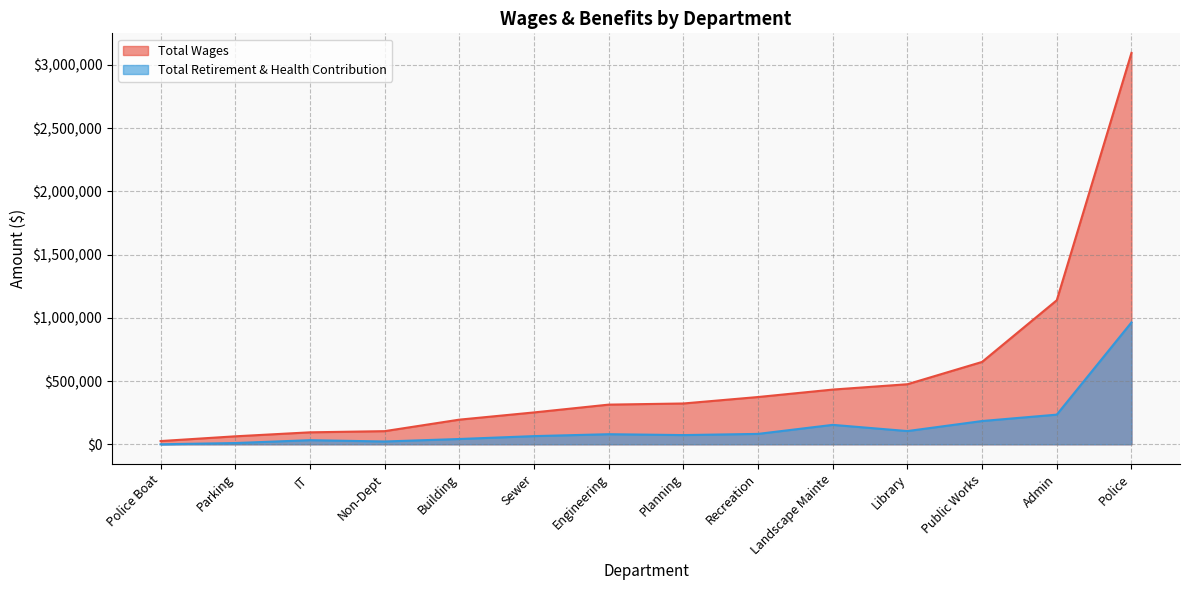

What is the difference between the second highest and second lowest values in the Total Retirement & Health Contribution series?

224612